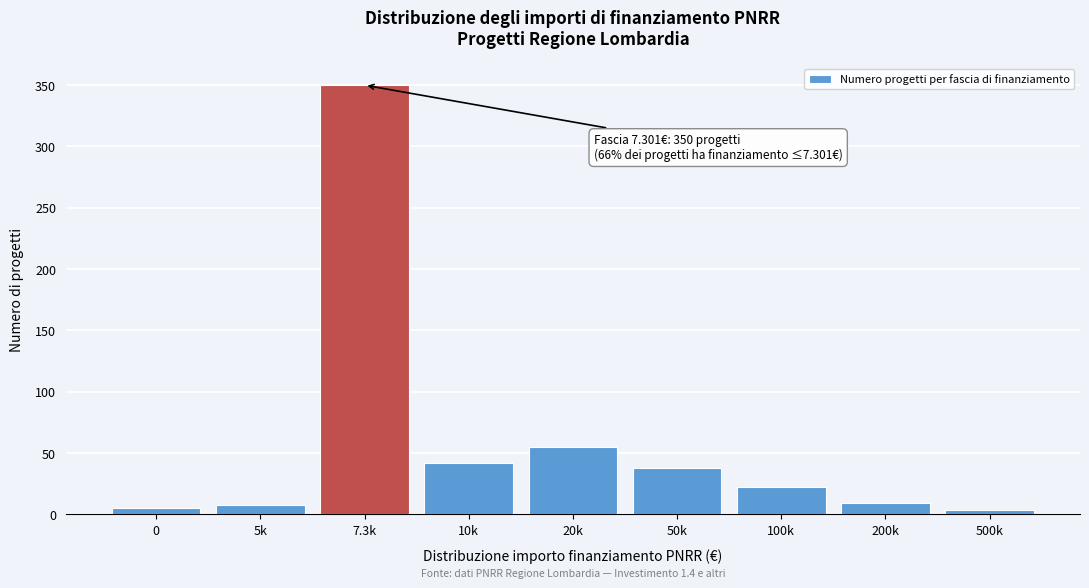

What is the difference between the second highest and minimum values?

51